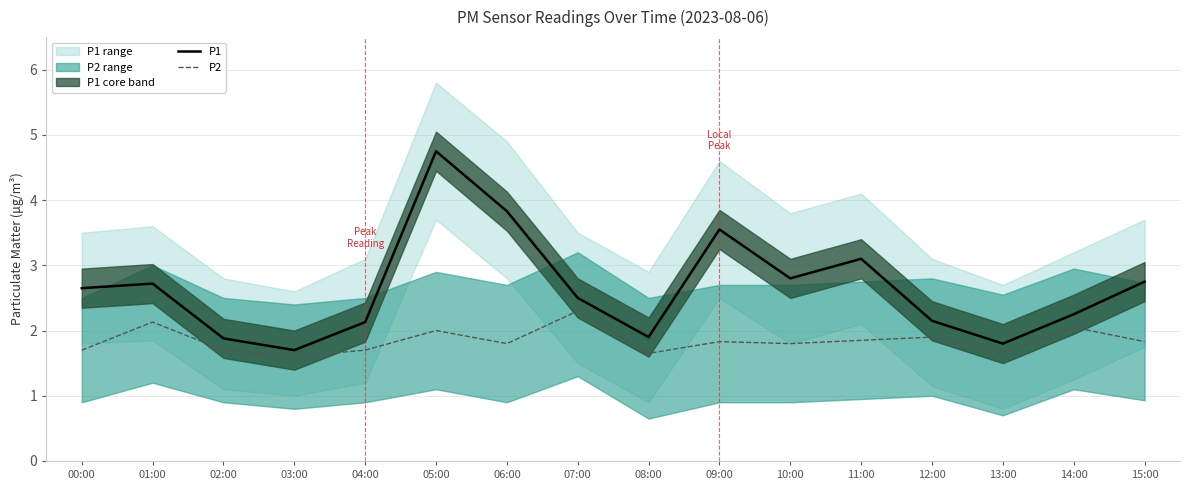

How many distinct data groups are displayed?

2